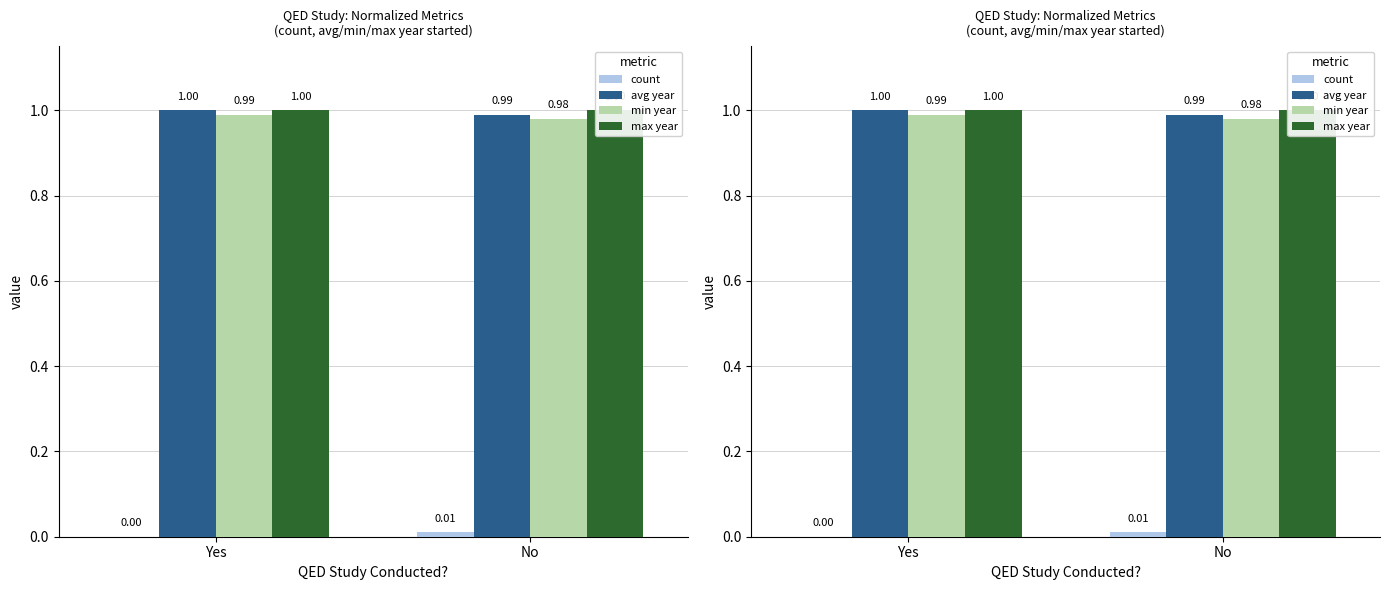

How many groups of bars are there?

2